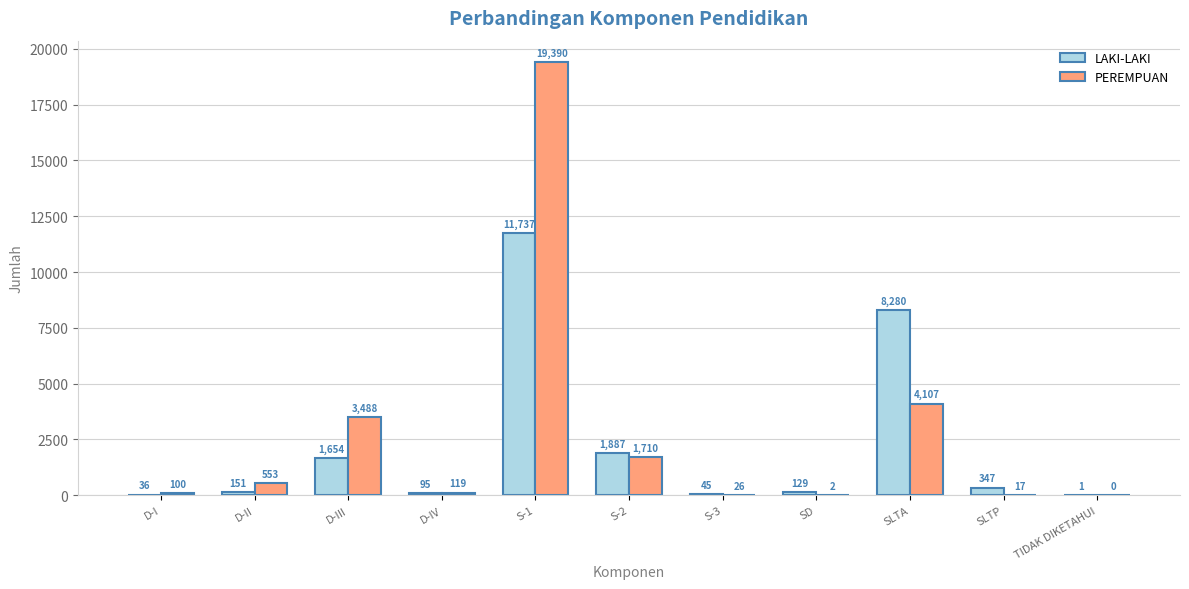

What are all the series names shown in the legend?

LAKI-LAKI, PEREMPUAN